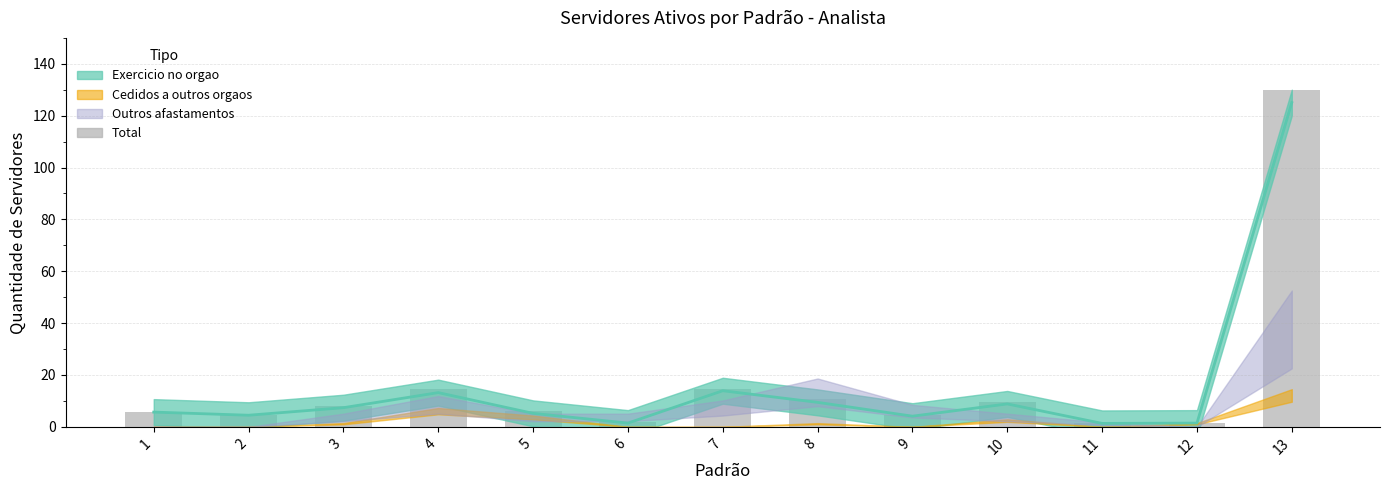

The chart shows a value of 10.2 at 5. True or false?

False